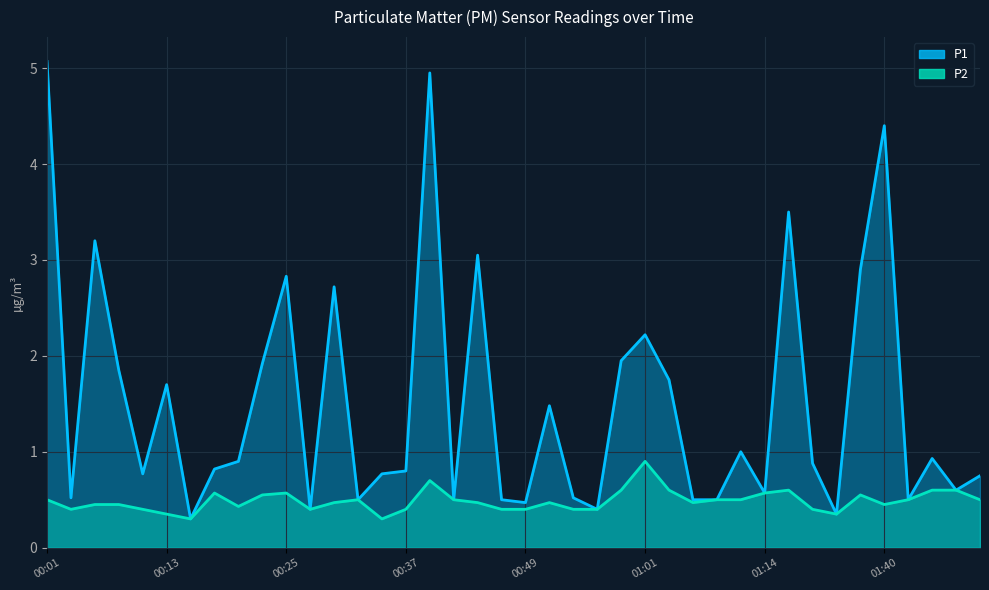

Which series has the widest spread of values?

P1